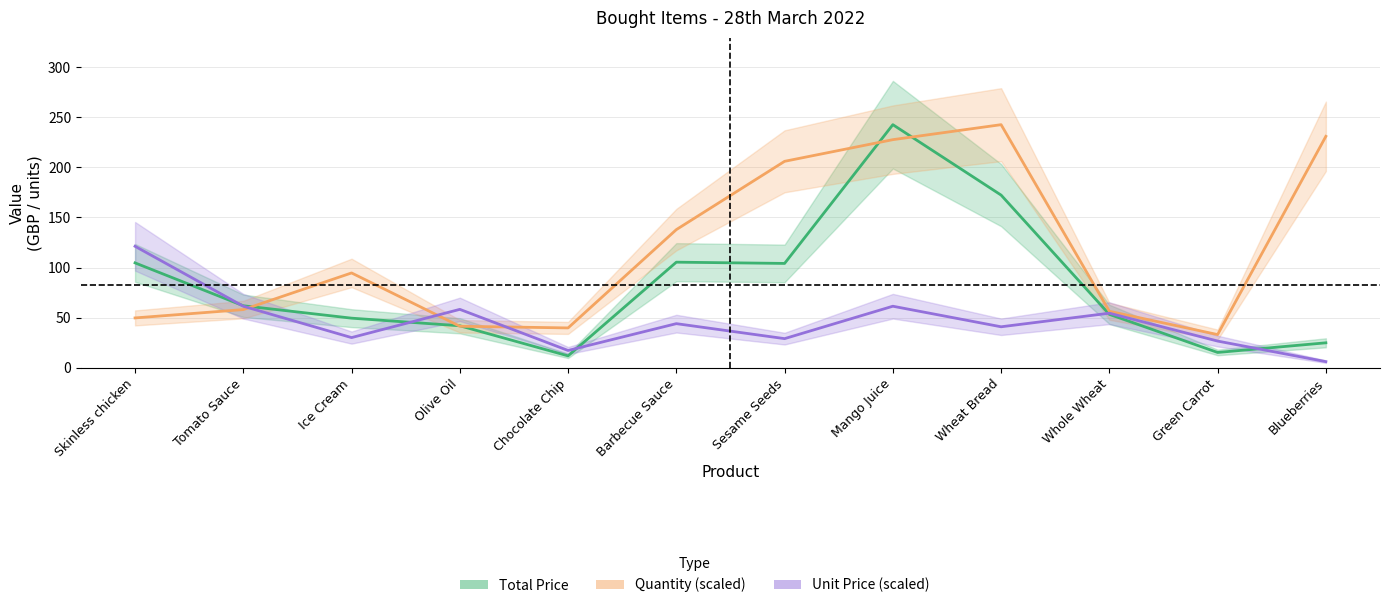

What are all the series names shown in the legend?

Total Price, Quantity (scaled), Unit Price (scaled)